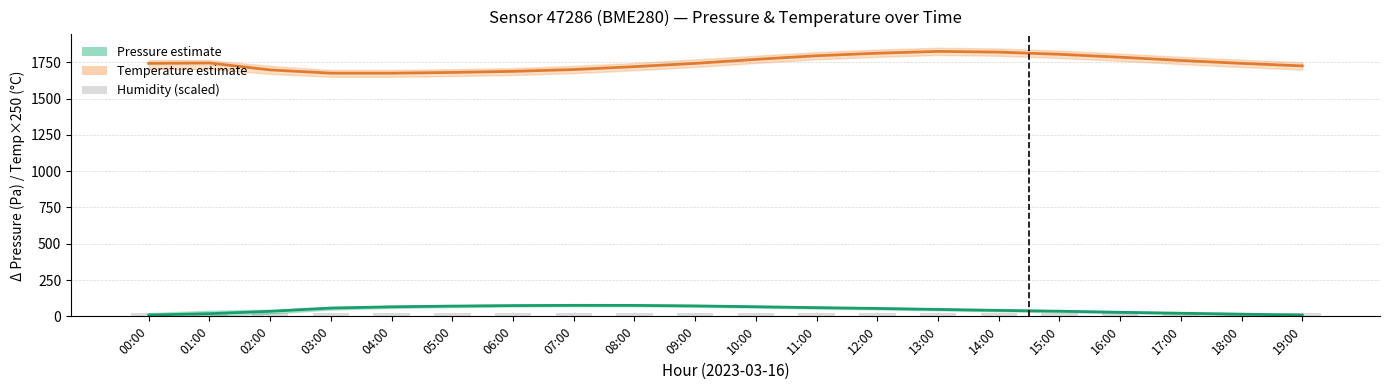

What is the label of the 12th bar from the left?

11:00